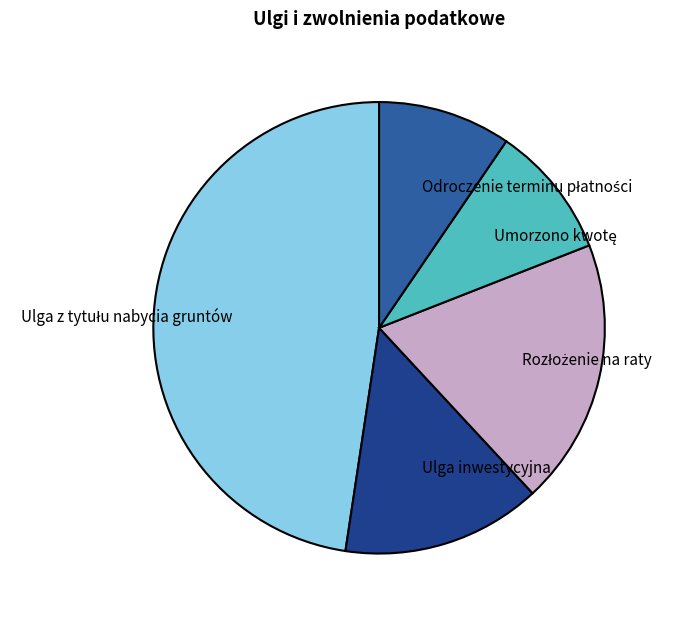

Does any single category account for the majority?

No